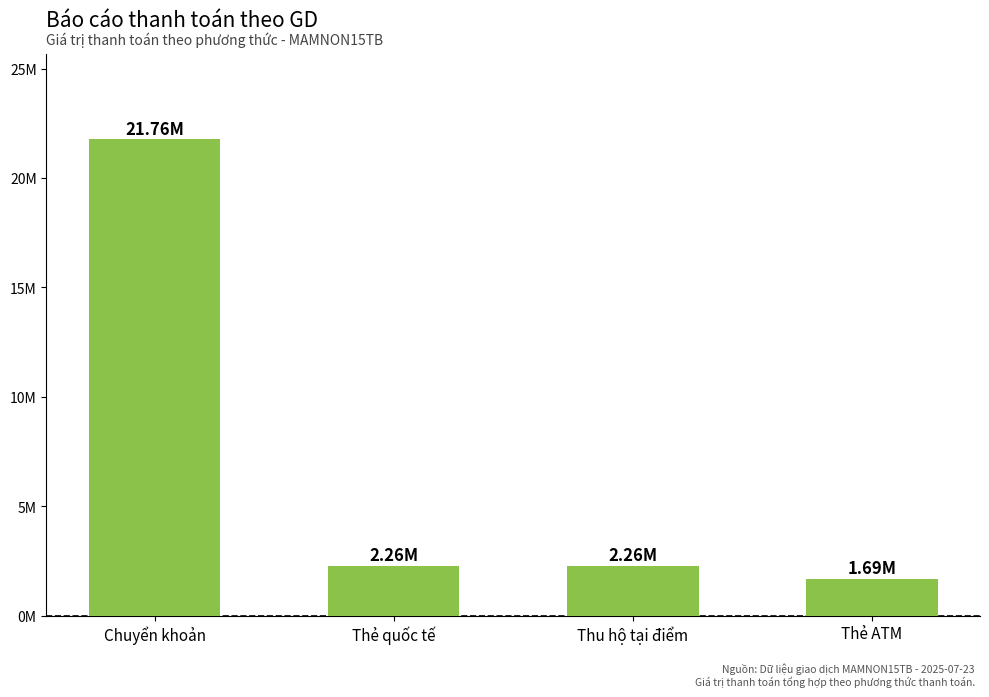

What is the change in value from Thẻ quốc tế to Thẻ ATM?

-567000